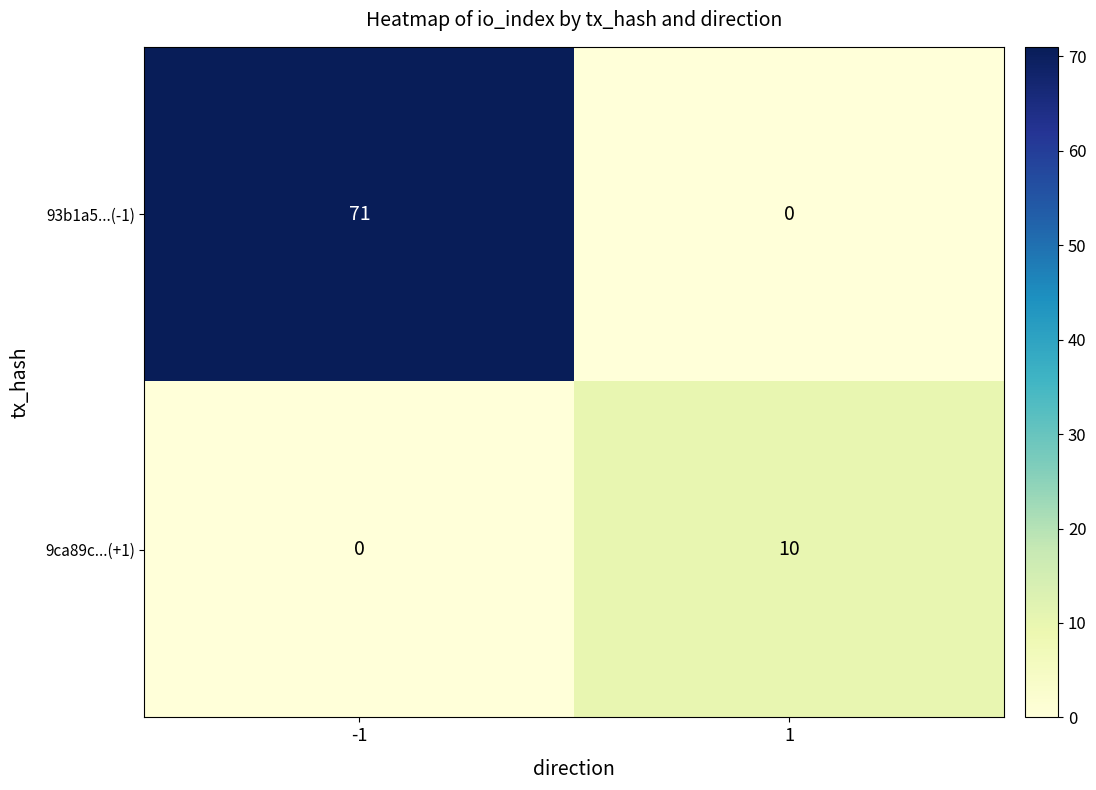

At how many categories does at least one series exceed 30?

1